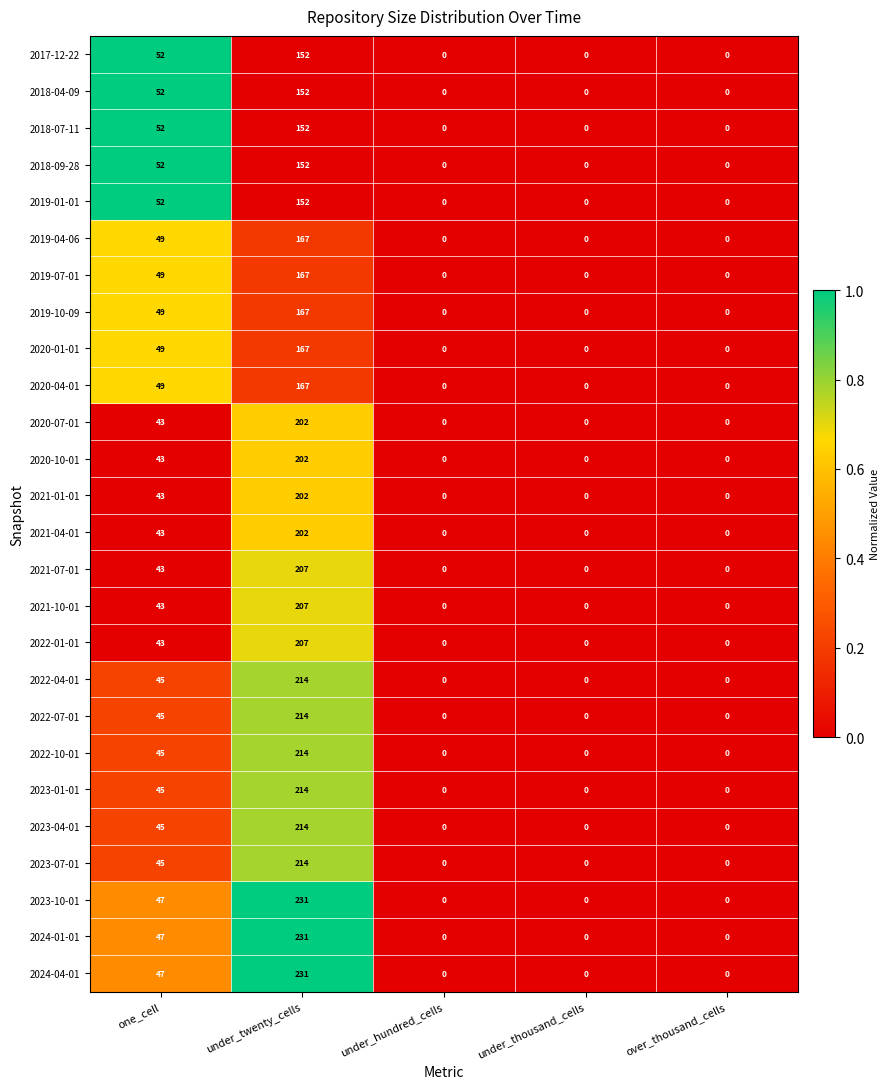

What is the spread (max minus min) of values at one_cell?

9